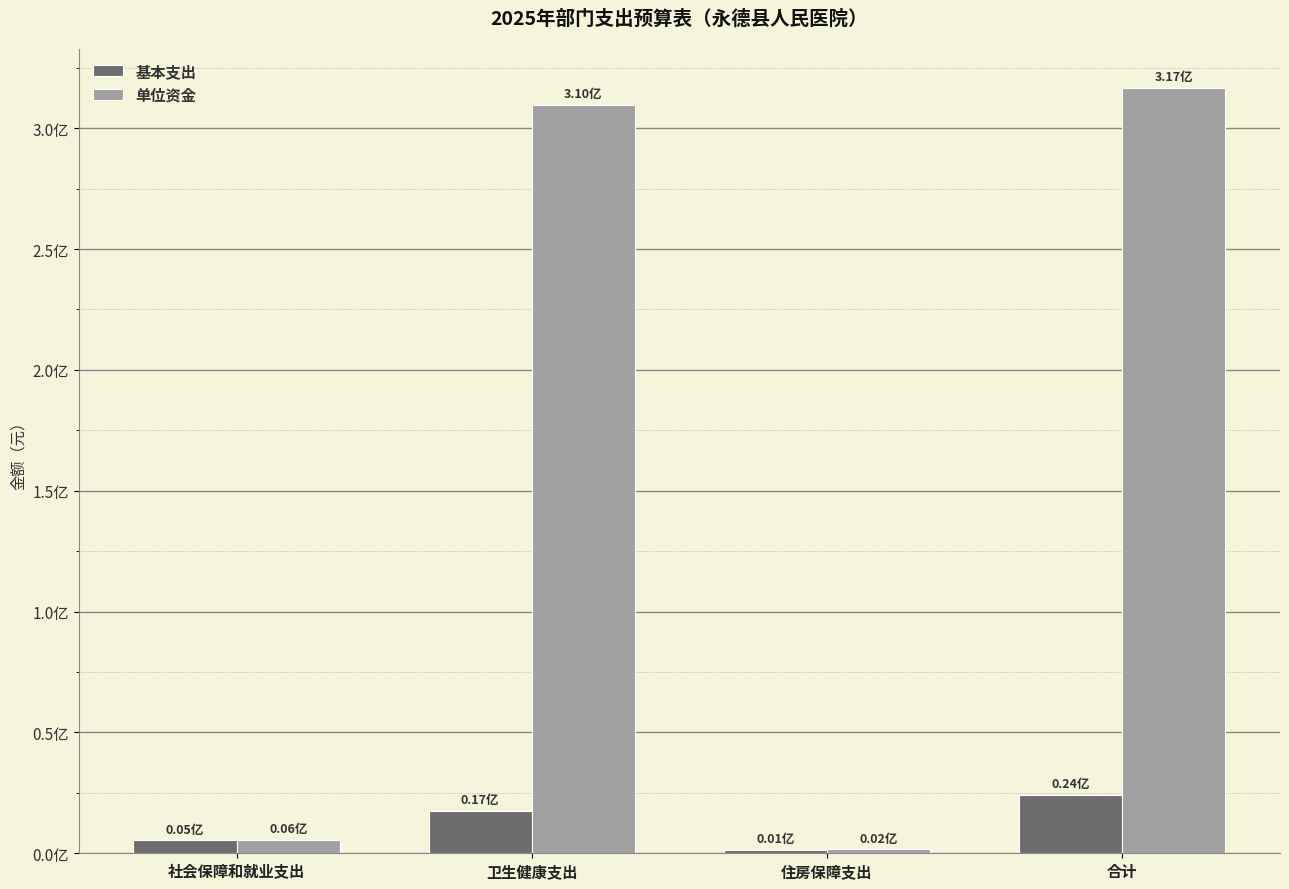

List the series in order of their overall mean, lowest first.

基本支出, 单位资金